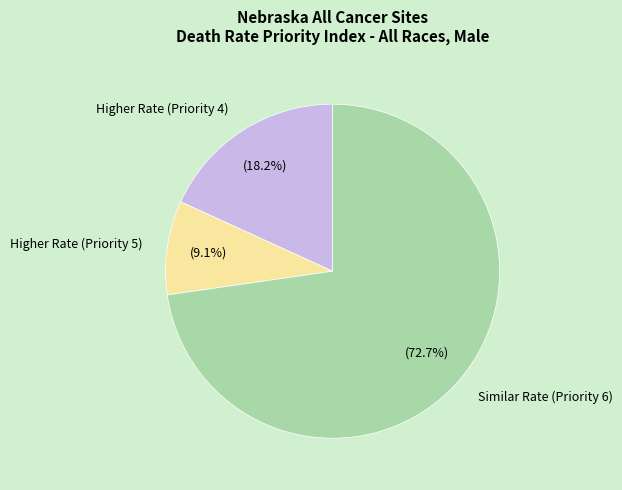

Approximately how many times larger is the value at Higher Rate (Priority 4) compared to Higher Rate (Priority 5)?

2.0